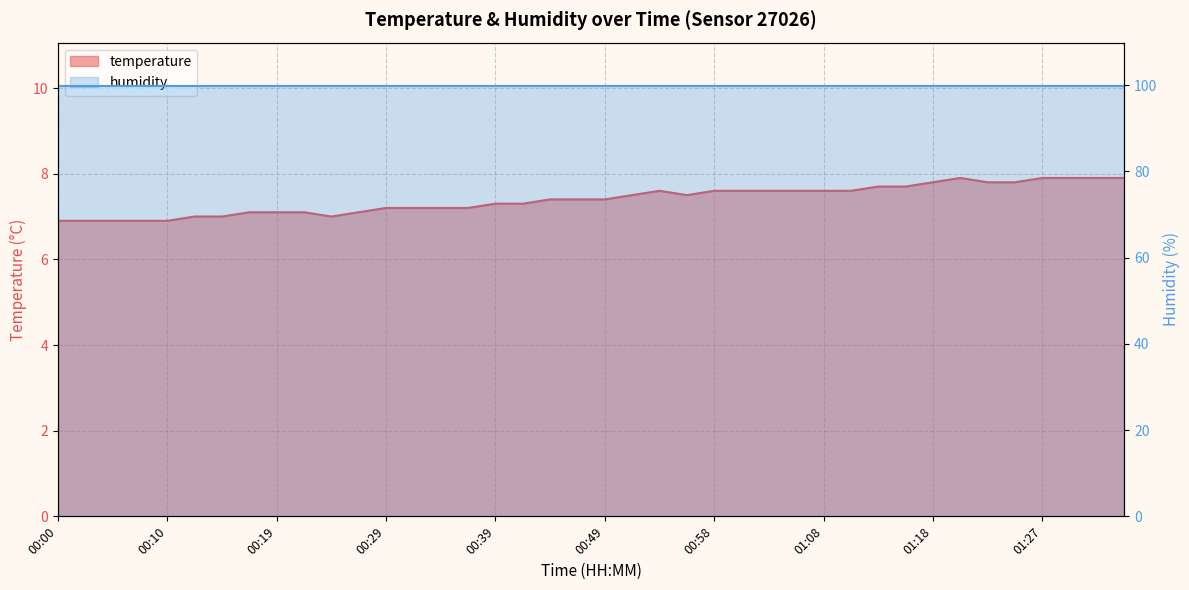

Reading left to right, what are all the values shown in this chart?

00:00=6.9	00:02=6.9	00:05=6.9	00:07=6.9	00:10=6.9	00:12=7.0	00:15=7.0	00:17=7.1	00:19=7.1	00:22=7.1	00:24=7.0	00:27=7.1	00:29=7.2	00:32=7.2	00:34=7.2	00:36=7.2	00:39=7.3	00:41=7.3	00:44=7.4	00:46=7.4	00:49=7.4	00:51=7.5	00:53=7.6	00:56=7.5	00:58=7.6	01:01=7.6	01:03=7.6	01:06=7.6	01:08=7.6	01:10=7.6	01:13=7.7	01:15=7.7	01:18=7.8	01:20=7.9	01:23=7.8	01:25=7.8	01:27=7.9	01:30=7.9	01:32=7.9	01:35=7.9